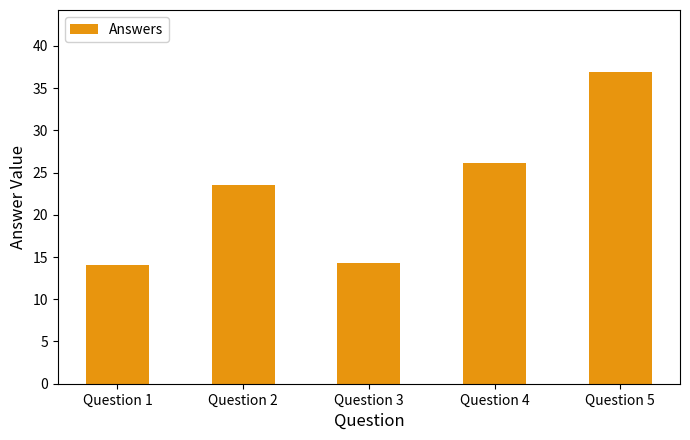

How many categories are shown in the chart?

5